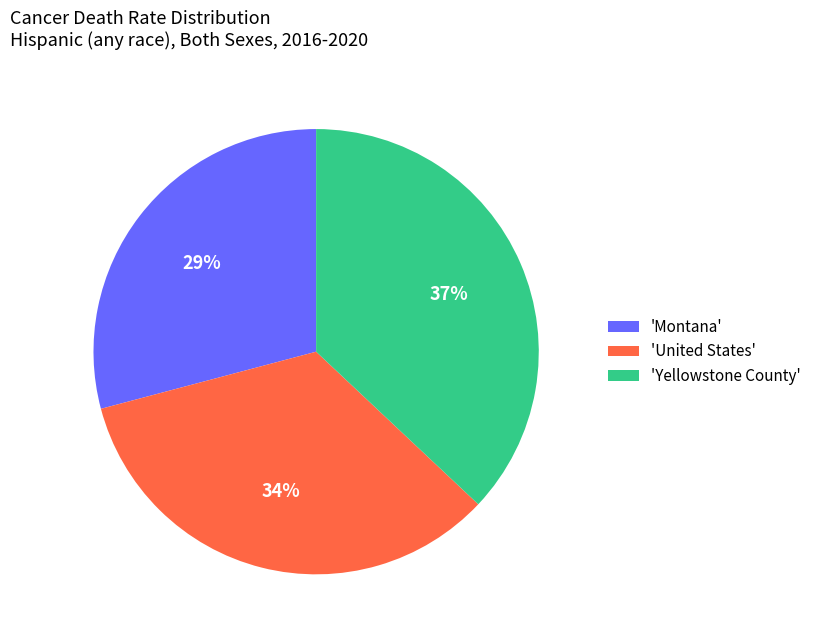

How many slices are in this pie chart?

3